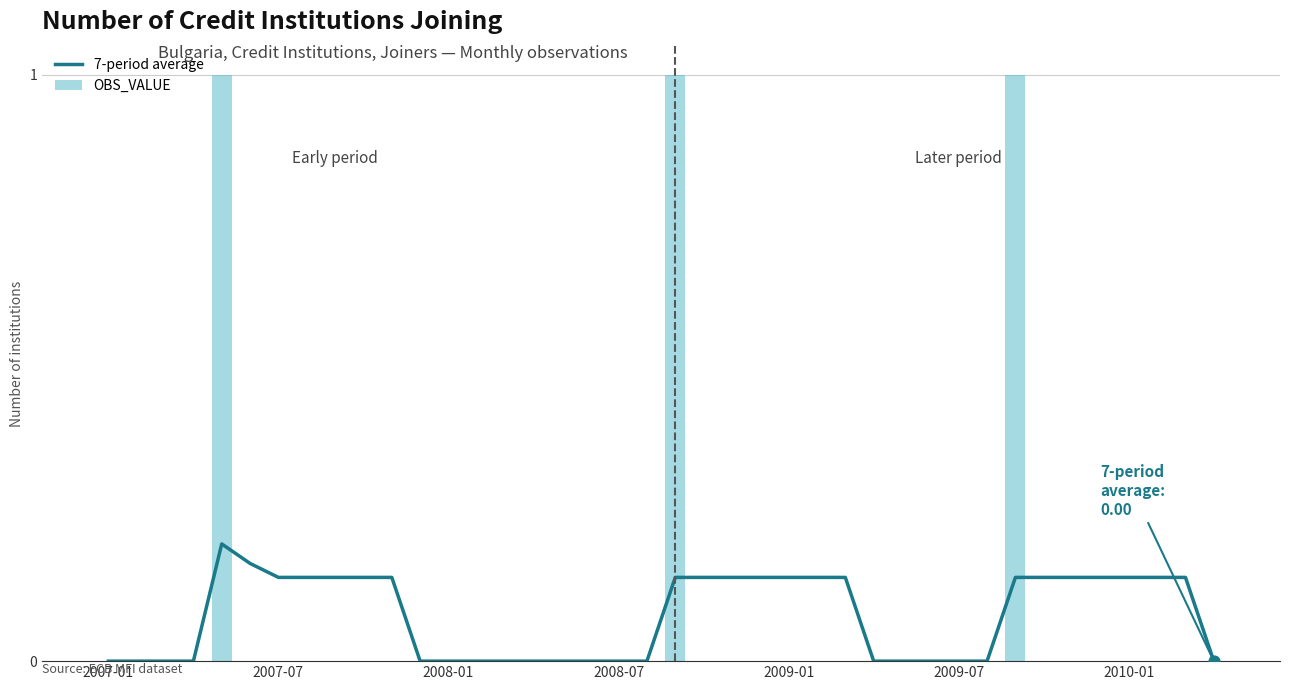

Which series contains the highest Y value?

OBS_VALUE